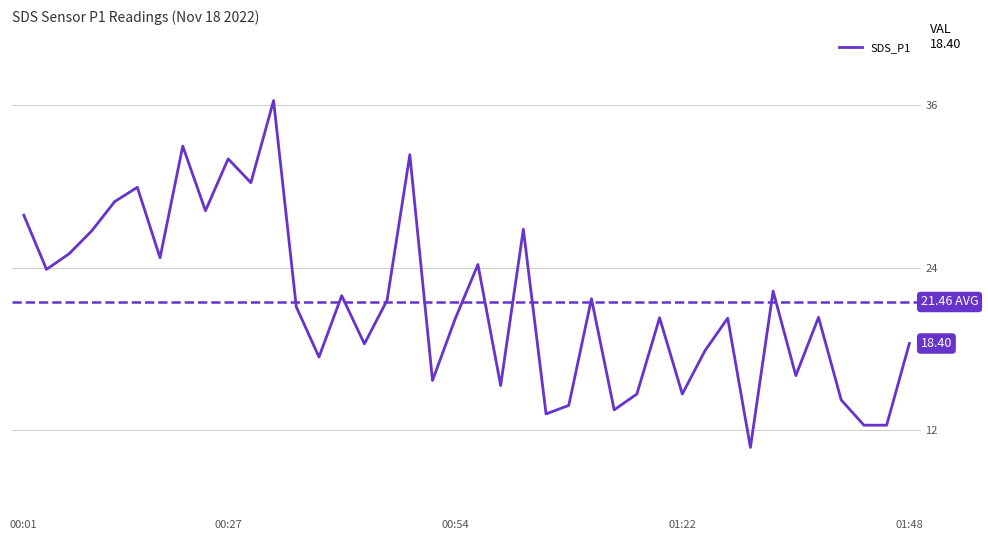

What is the greatest value displayed?

36.3